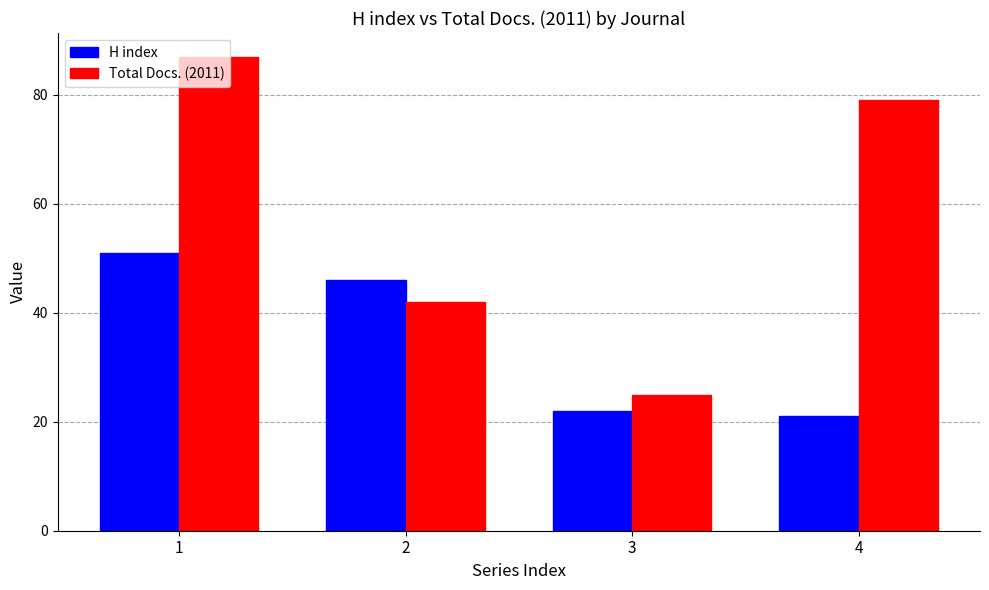

What is the minimum value shown in the chart?

21